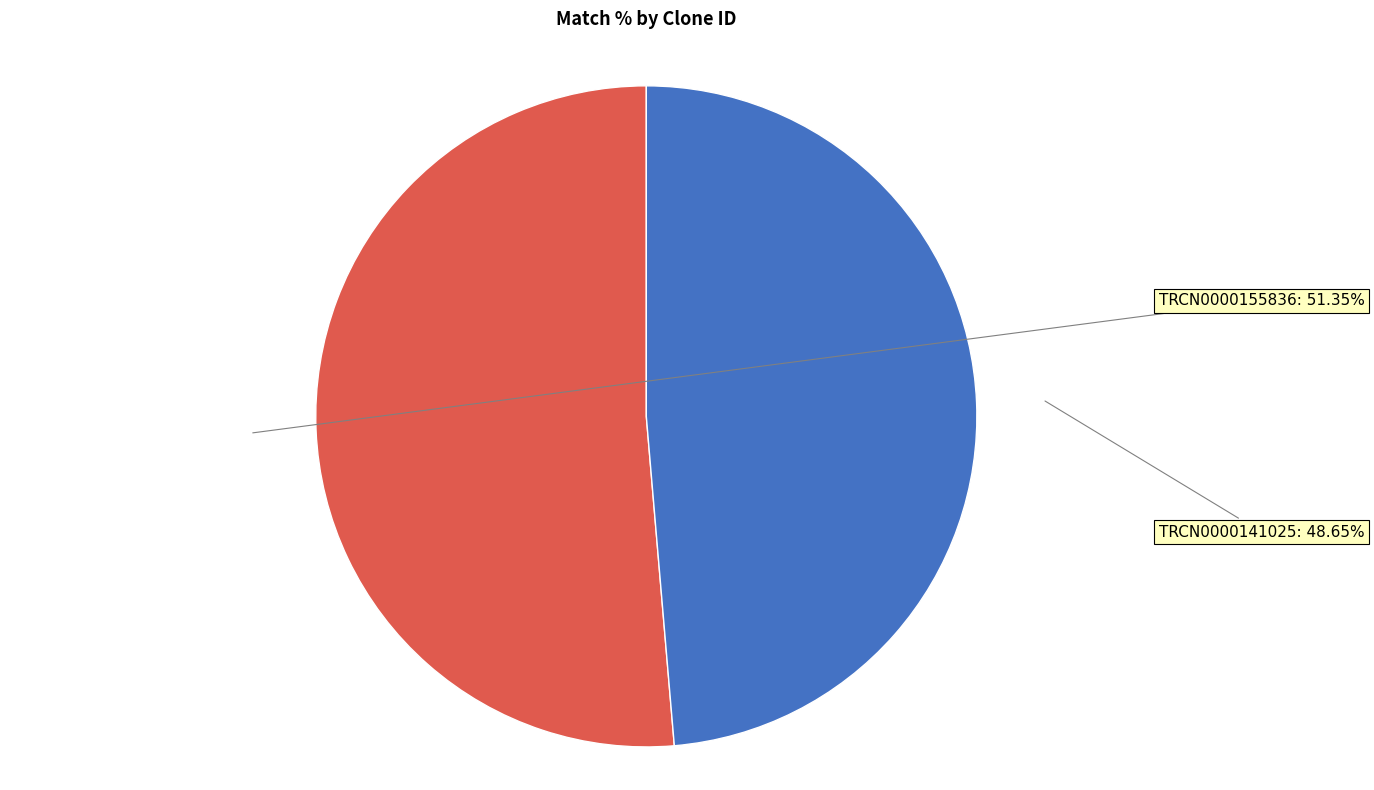

Count the number of slices in the pie.

2